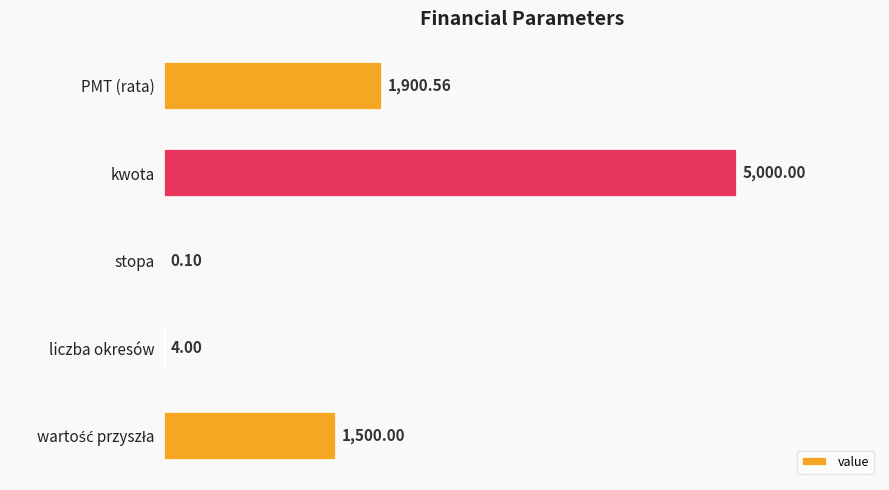

Which has a higher value, kwota or PMT (rata)?

kwota